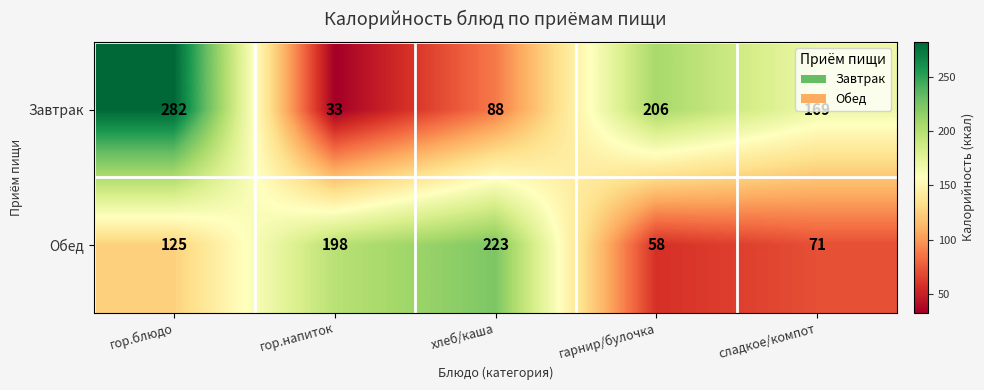

The value of Завтрак at гор.напиток is 48. True or false?

False